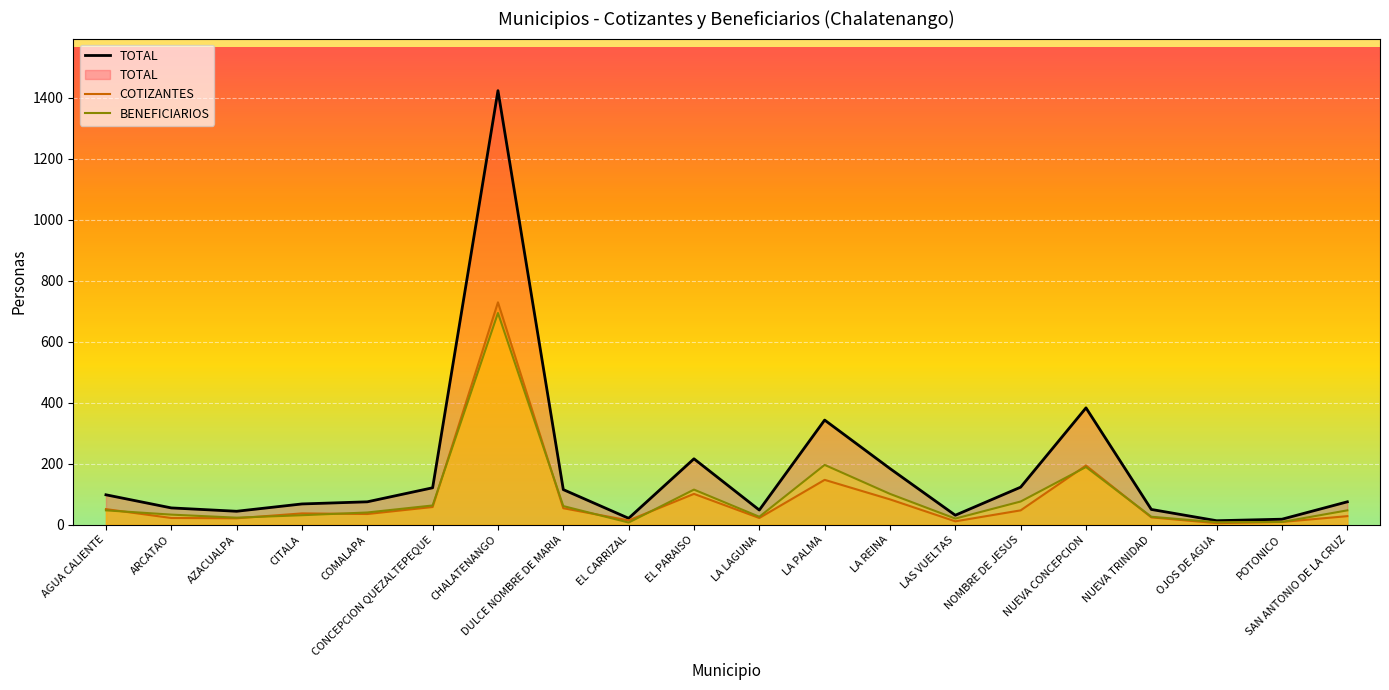

How many distinct data groups are displayed?

3